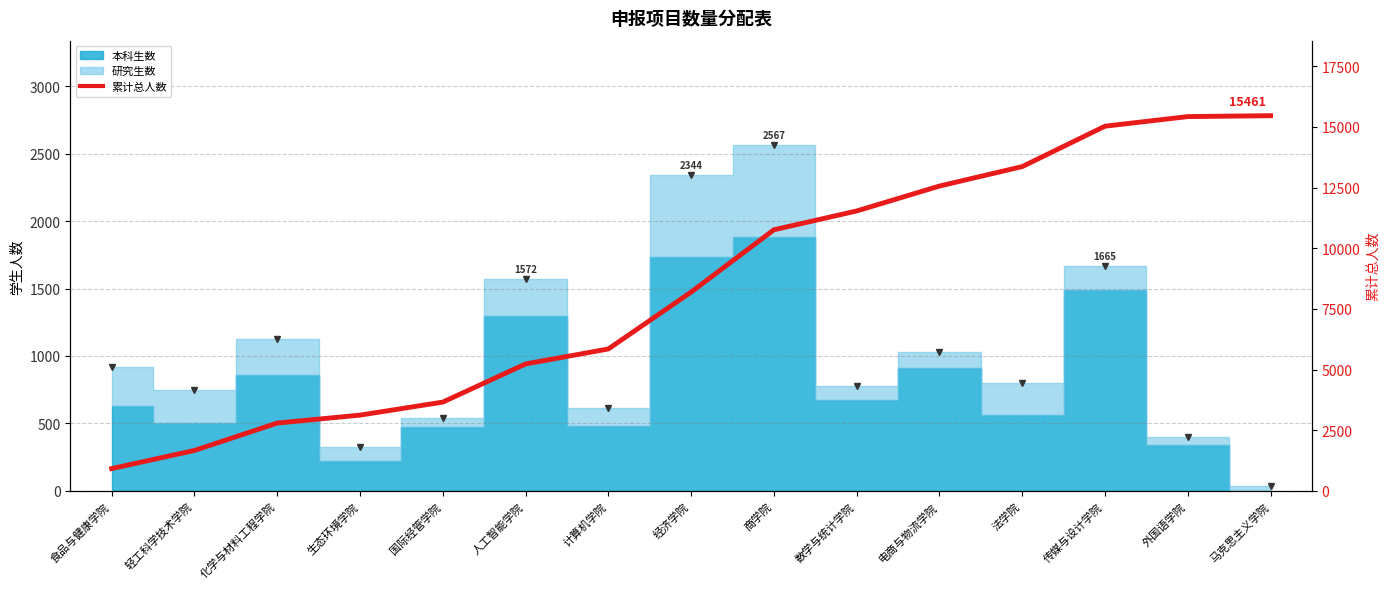

What is the value of the 1st bar from the left?

919